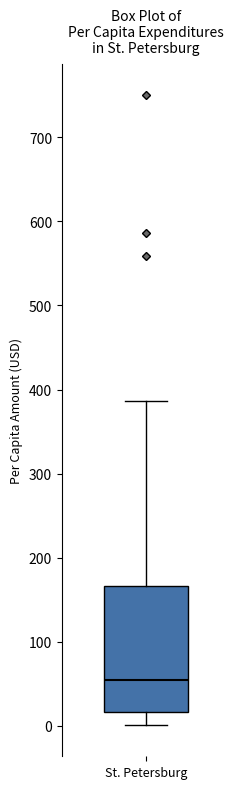

Where does the upper whisker of the box for St. Petersburg end on the y-axis? The values are not printed on the chart, so give them approximately, as read against the axis.

390